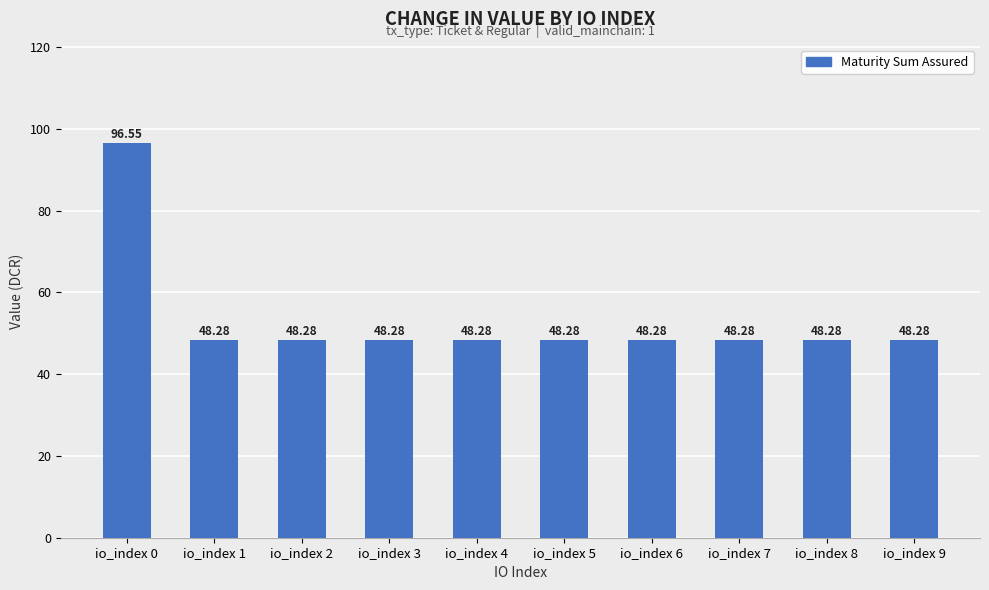

What is the value of the 5th bar from the left?

48.3